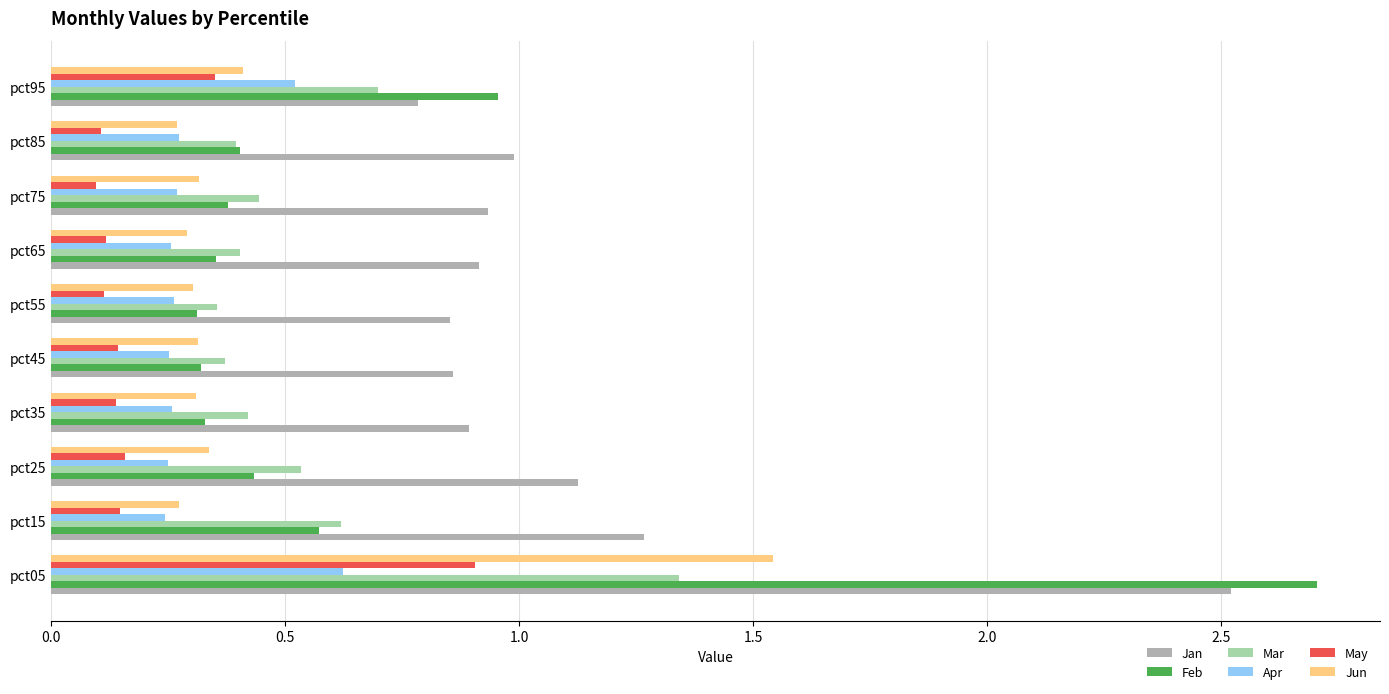

Rank the series by their maximum value, from lowest to highest.

Apr, May, Mar, Jun, Jan, Feb